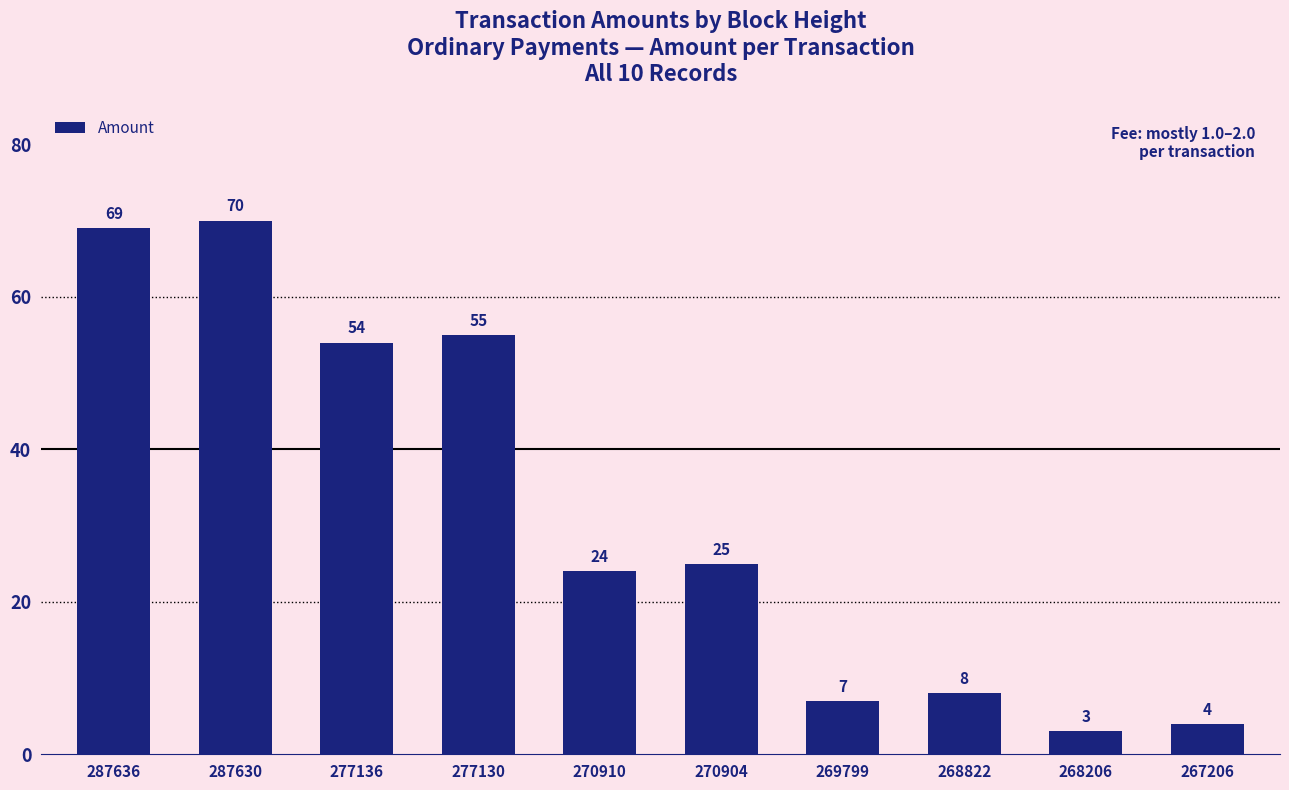

Are the bars grouped side by side (vs. stacked)?

No